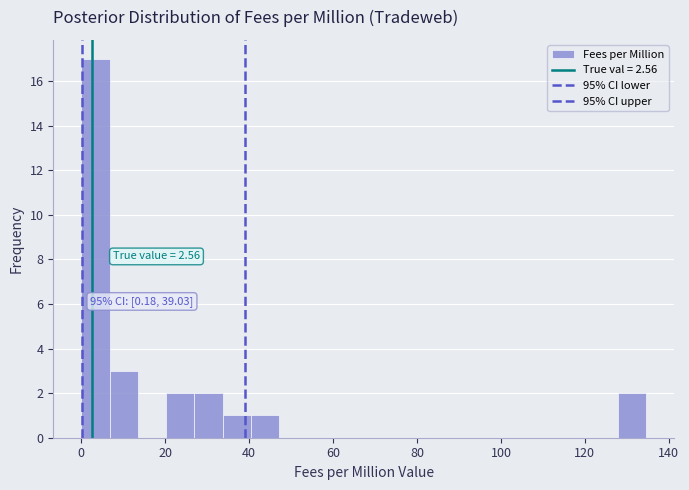

Around what value on the x-axis is the tallest bar? Give the approximate position of its centre, as read against the axis.

4